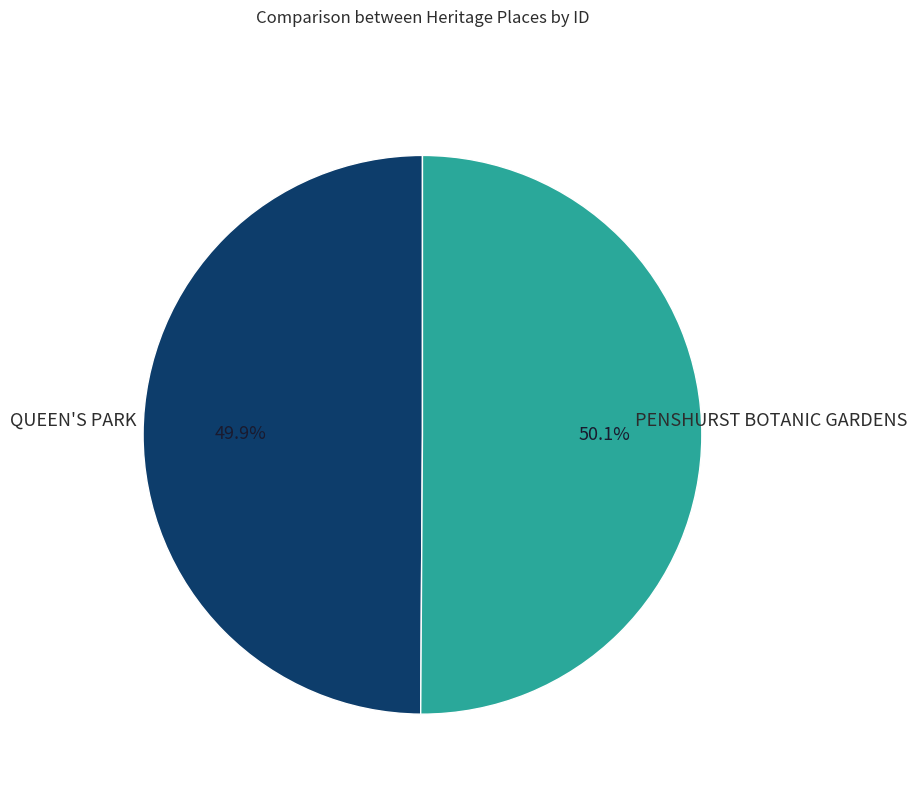

Is there a majority slice in this chart?

Yes